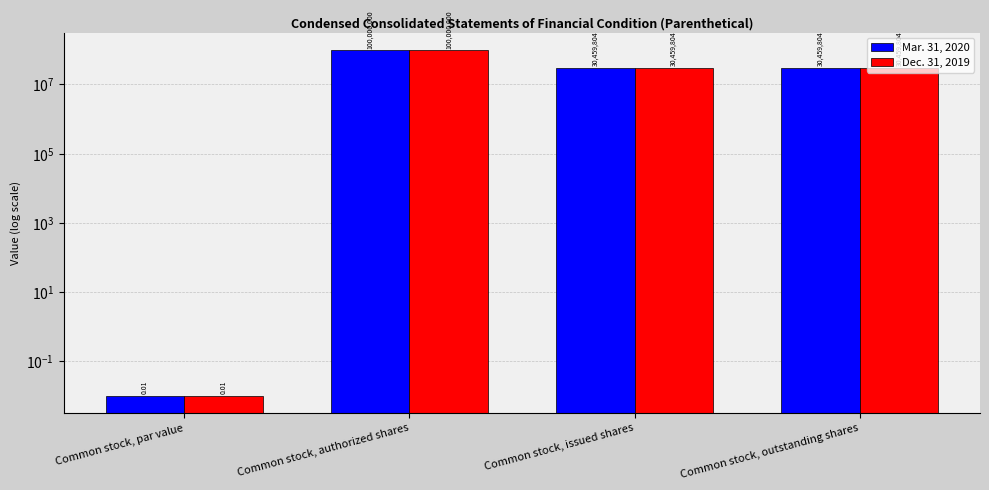

What is the difference between the Dec. 31, 2019 values at Common stock, par value and Common stock, outstanding shares?

30459804.0